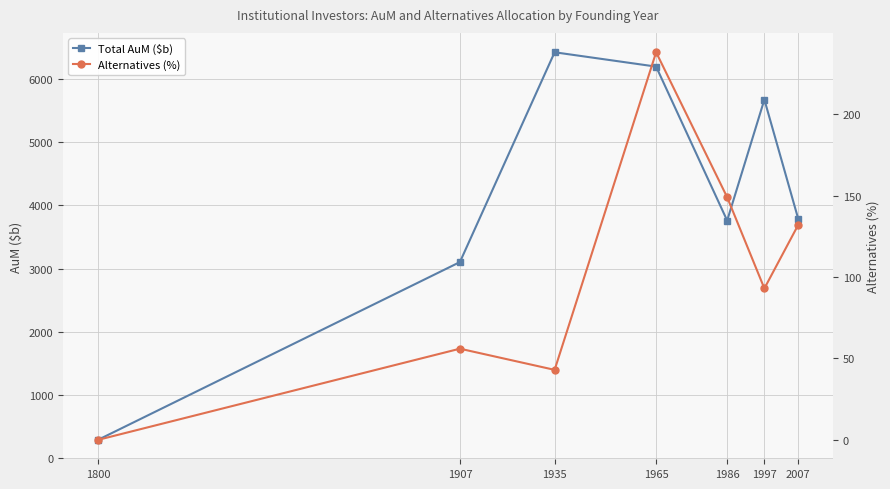

Where does the Total AuM ($b) series first go above 3787?

1935